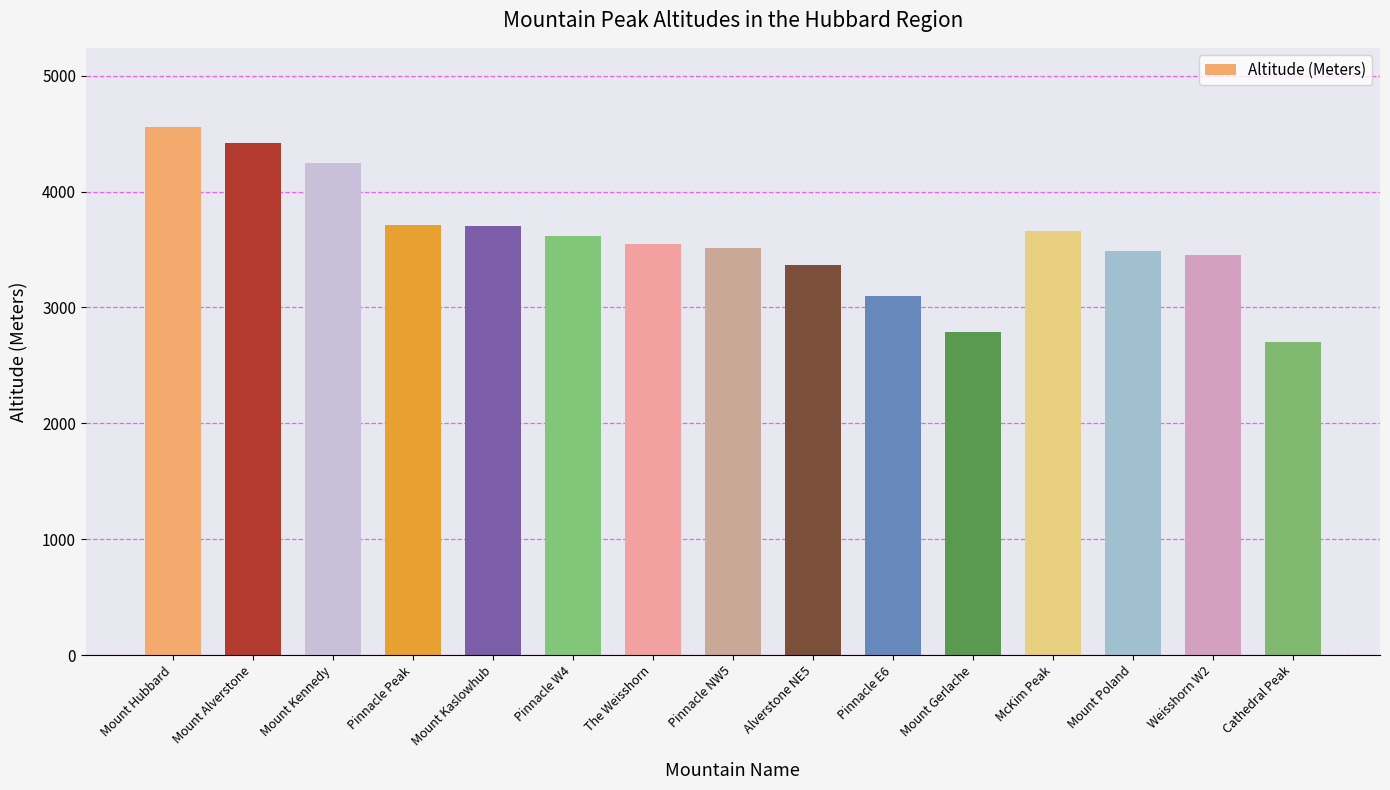

What is the label of the 1st bar from the right?

Cathedral Peak